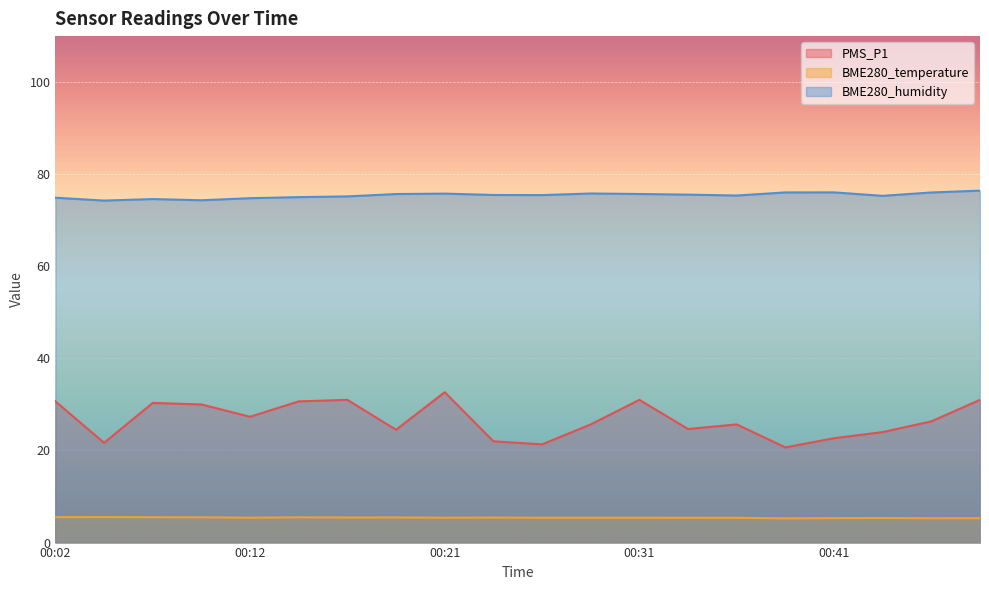

How many lines are shown in the chart?

3